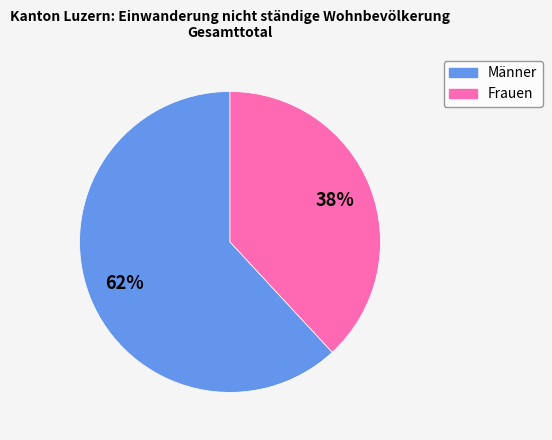

True or false: Männer accounts for 62% of the total.

True